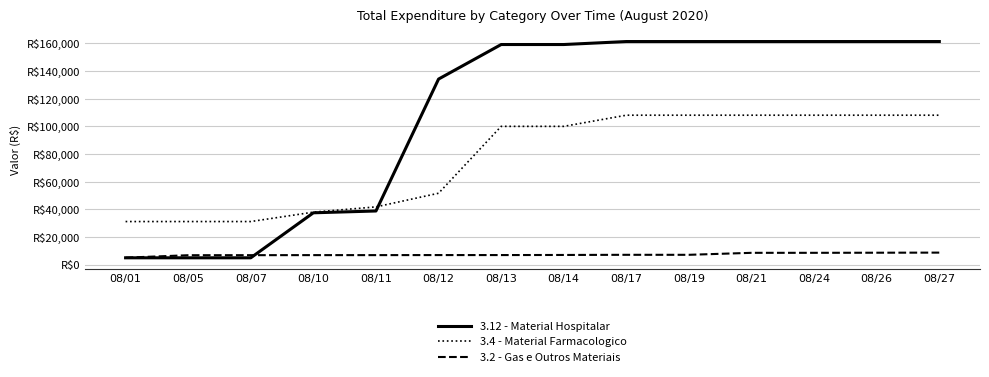

Rank the categories by 3.12 - Material Hospitalar value from highest to lowest.

08/17, 08/19, 08/21, 08/24, 08/26, 08/27, 08/13, 08/14, 08/12, 08/11, 08/10, 08/01, 08/05, 08/07